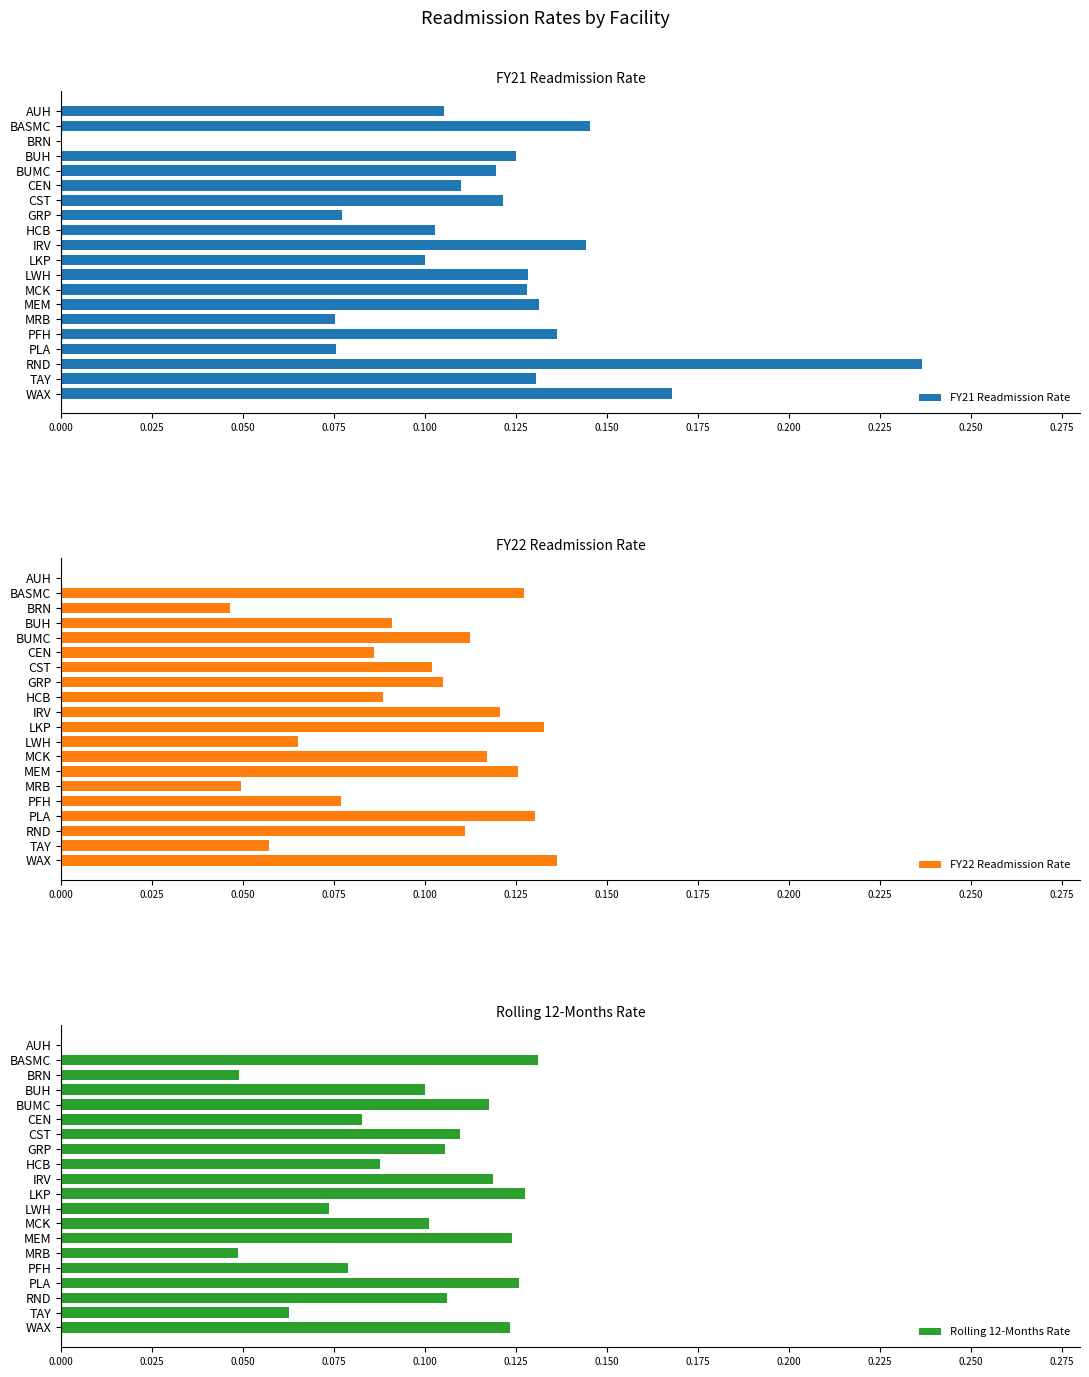

What is the average value of the FY21 Readmission Rate series?

0.1